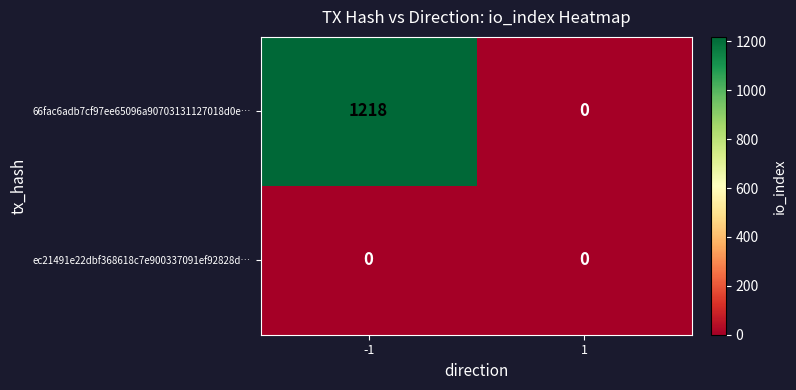

What is the maximum value shown in the chart?

1218